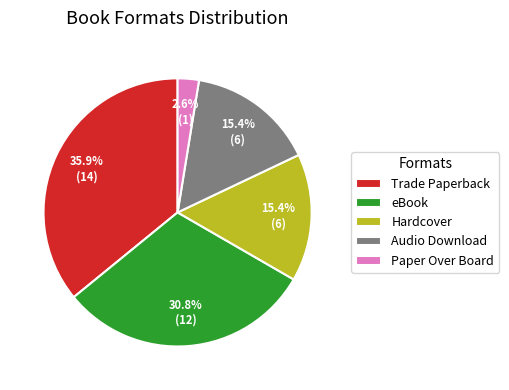

Which category has the smallest portion of the pie?

Paper Over Board